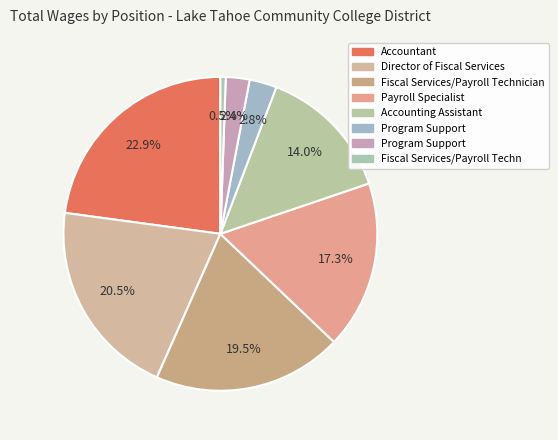

How many slices are in this pie chart?

8